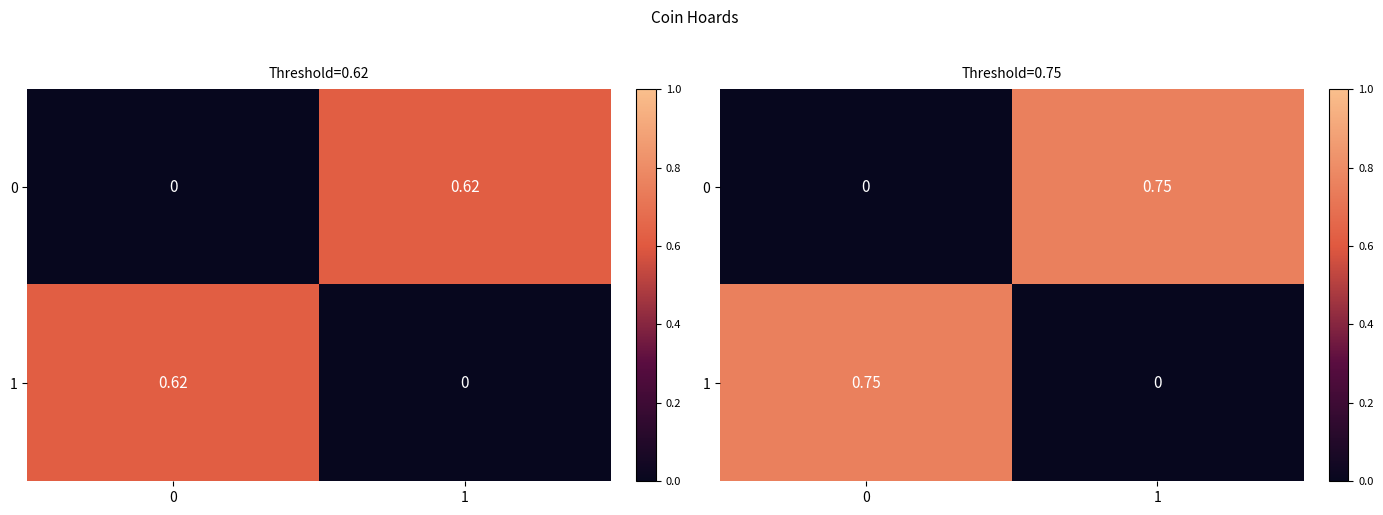

How many values in 1 are above zero?

1